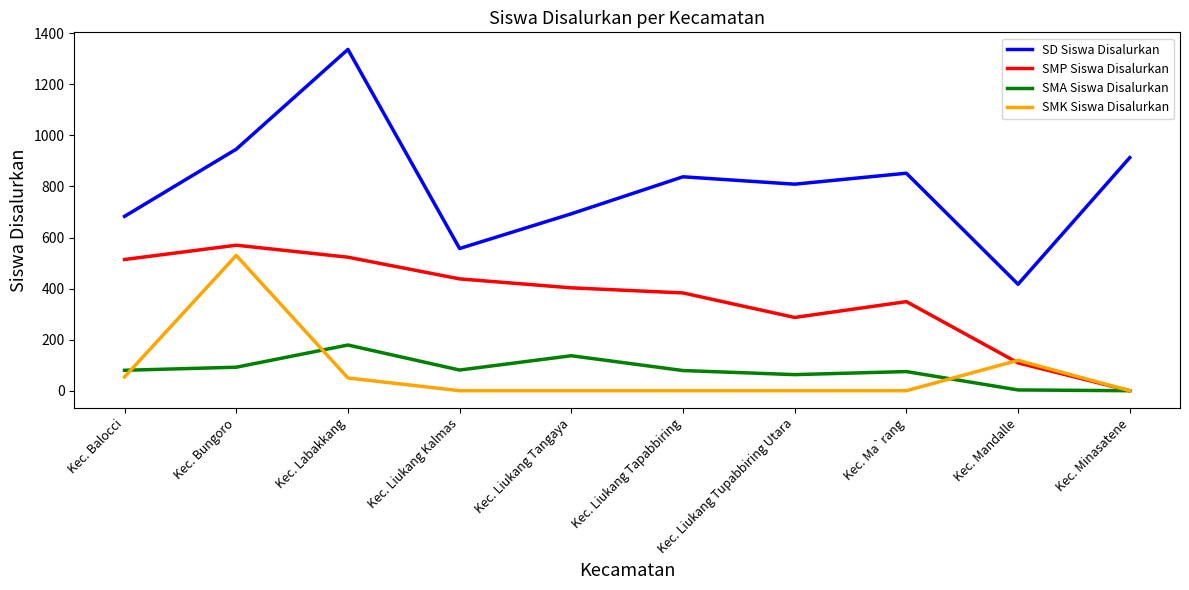

At how many categories does at least one series exceed 132?

10